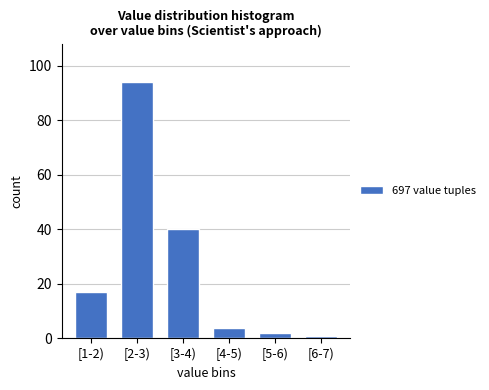

Reading left to right, transcribe all the data shown in this chart.

17	94	40	4	2	1